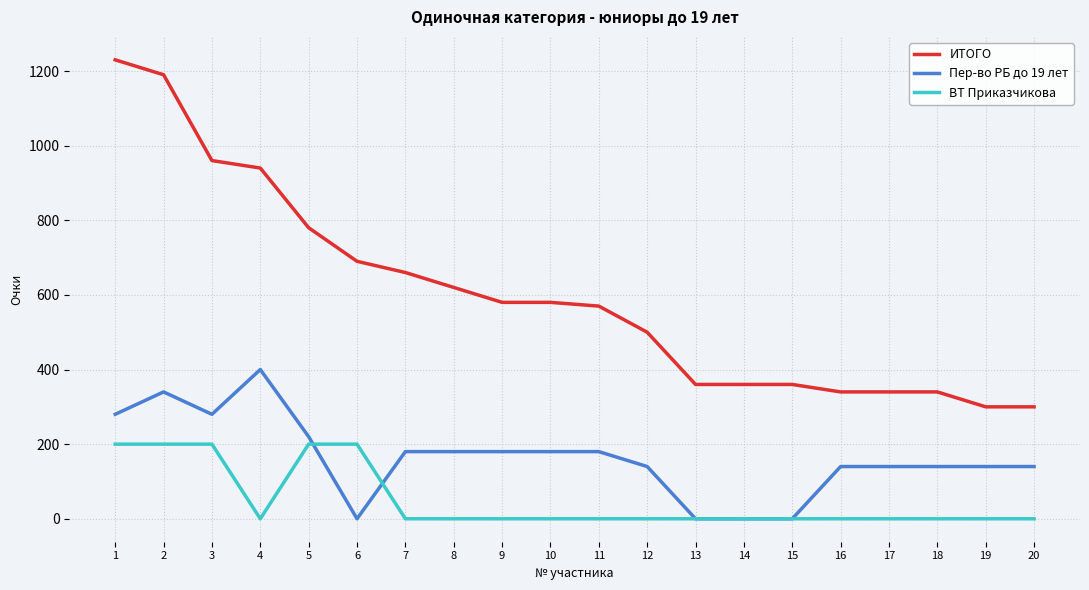

What is the average value of the ВТ Приказчикова series?

50